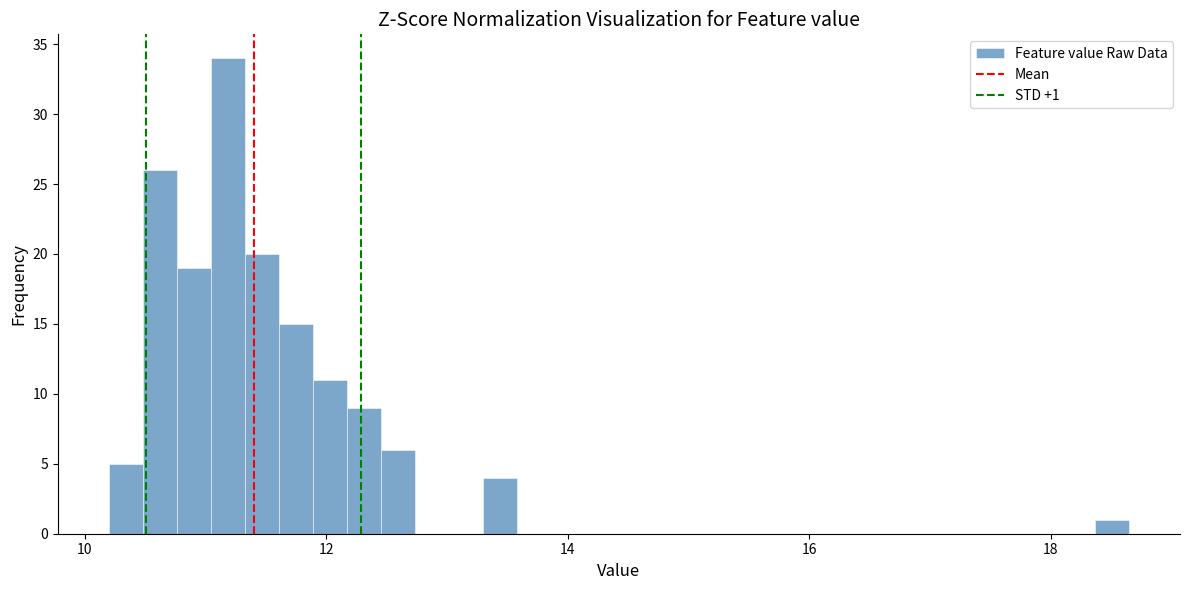

Around what value on the x-axis is the tallest bar? Give the approximate position of its centre, as read against the axis.

11.2